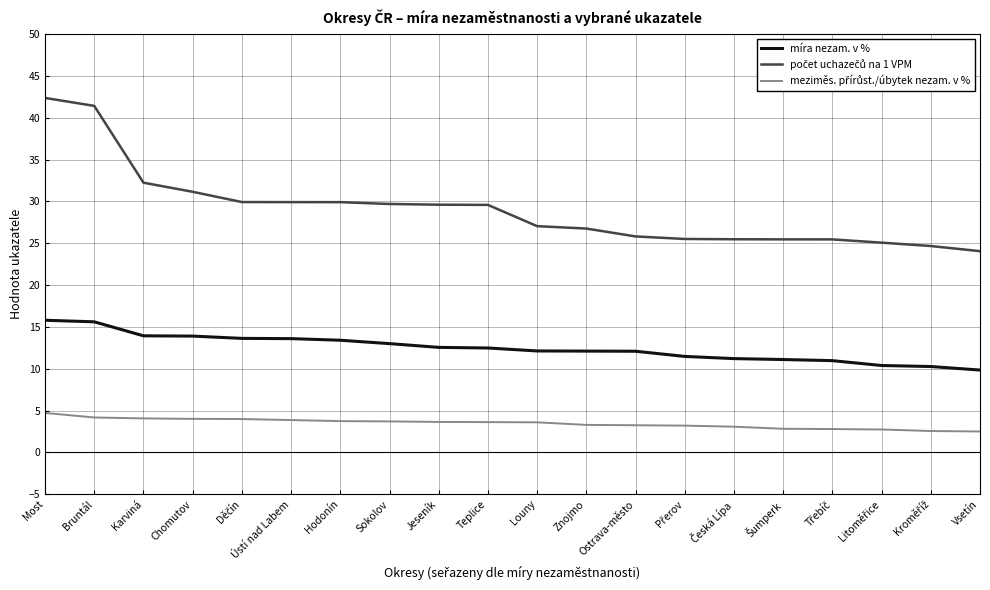

Does the chart have visible grid lines?

Yes